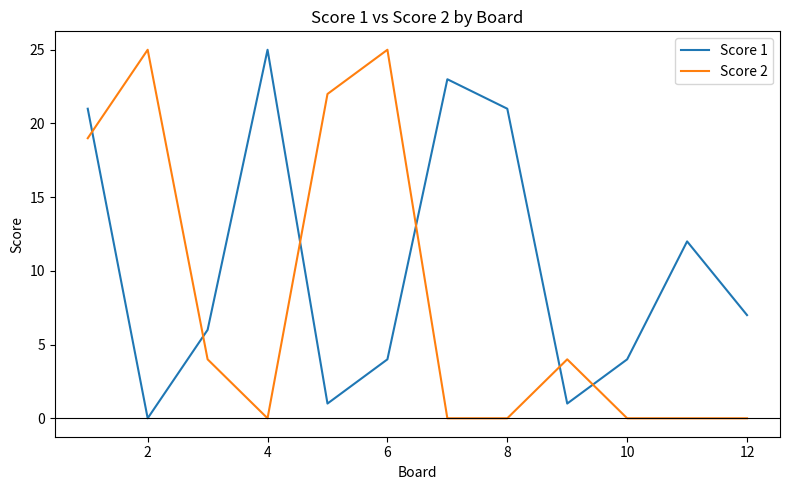

Rank the series by their average value, from highest to lowest.

Score 1, Score 2